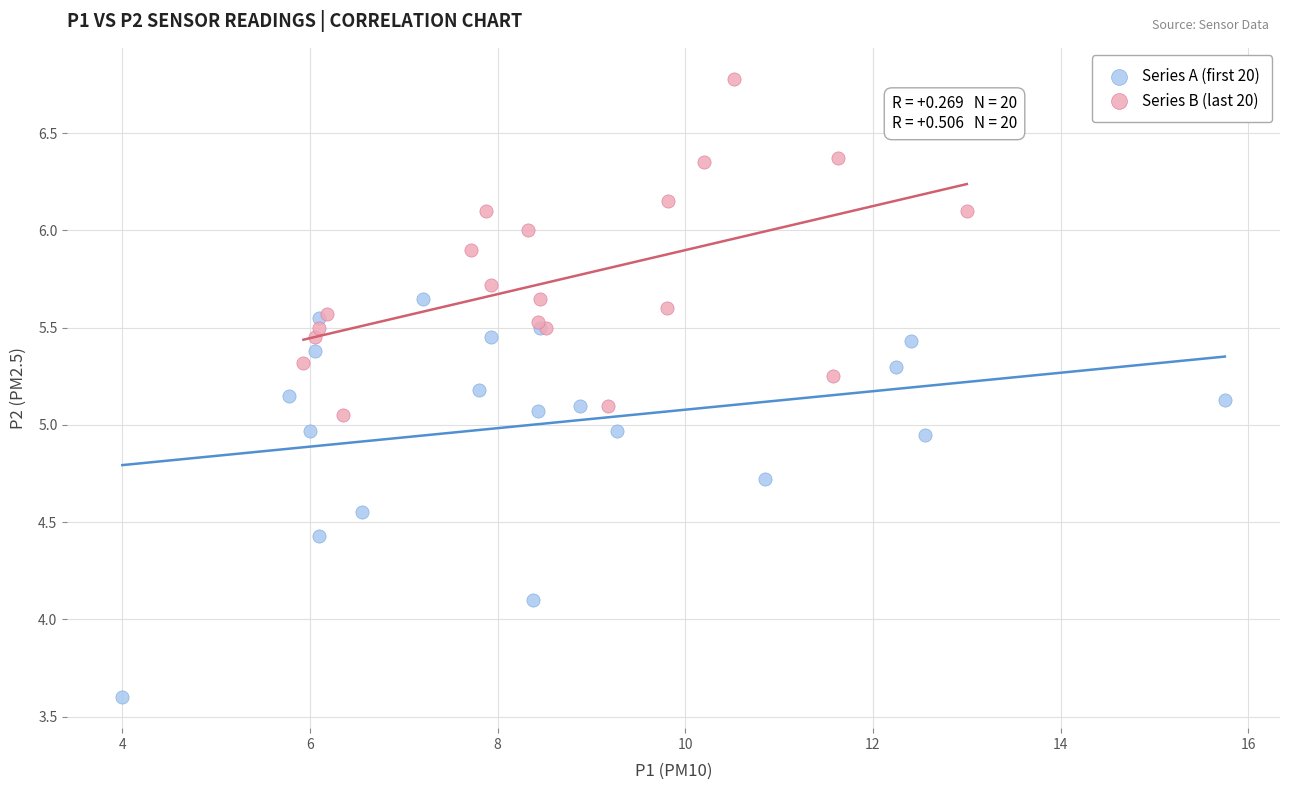

Which series contains the lowest Y value?

Series A (first 20)